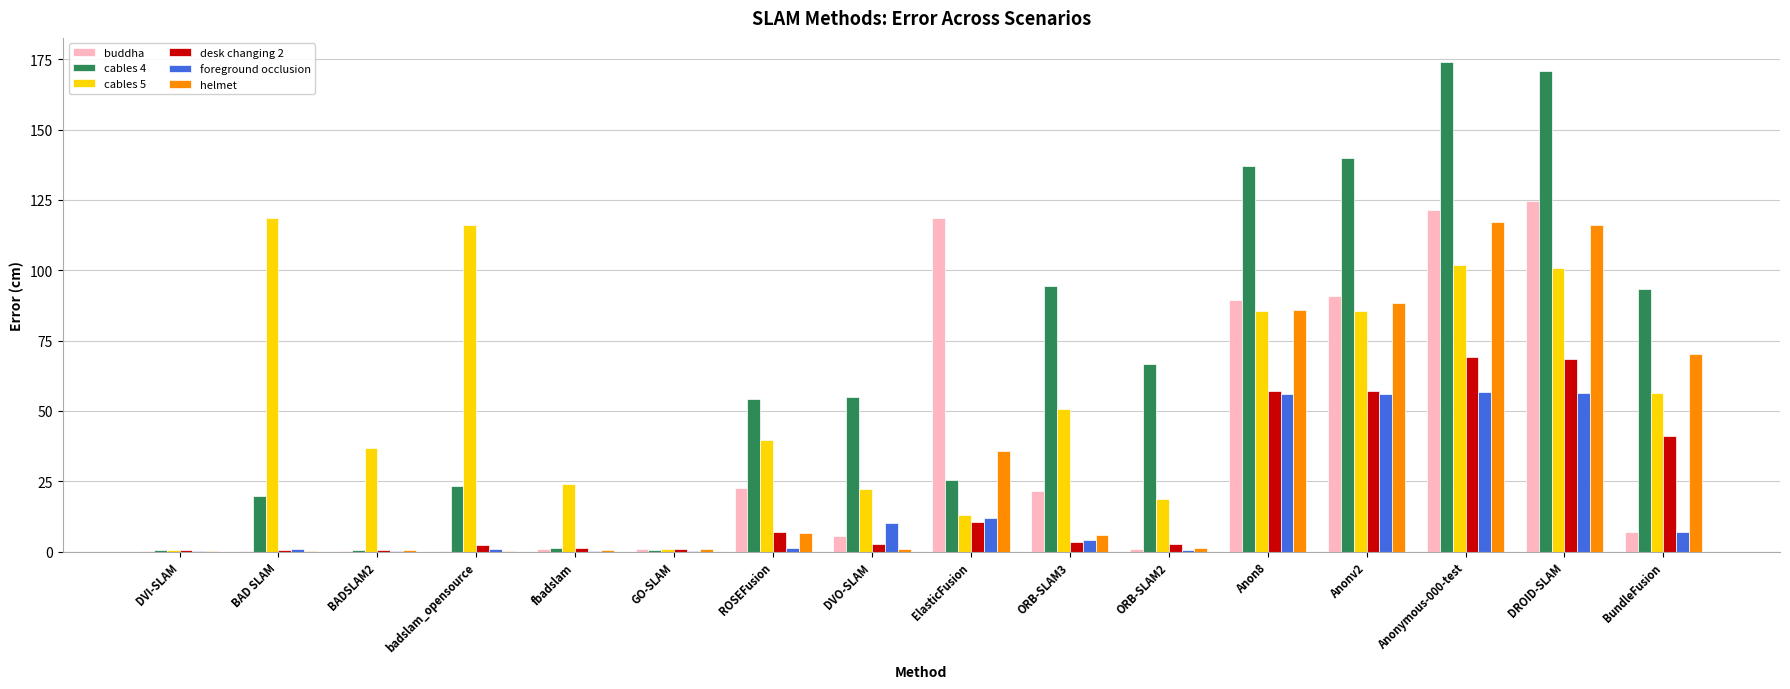

Where does the buddha series first go above 7?

ROSEFusion